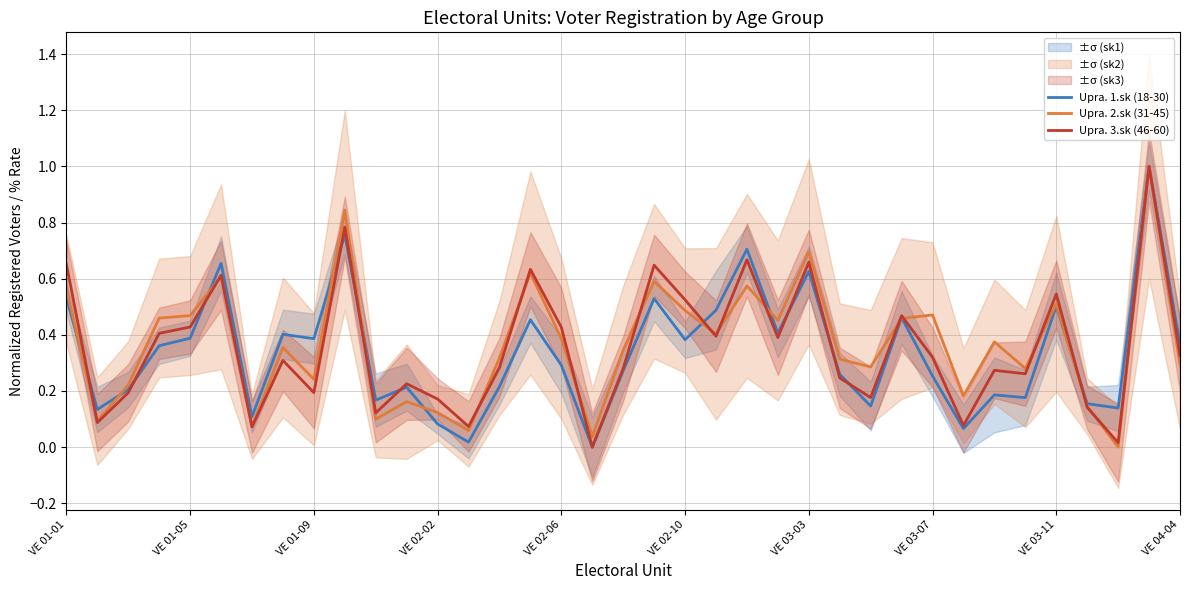

What is the highest value of the Upra. 3.sk (46-60) series?

1.0